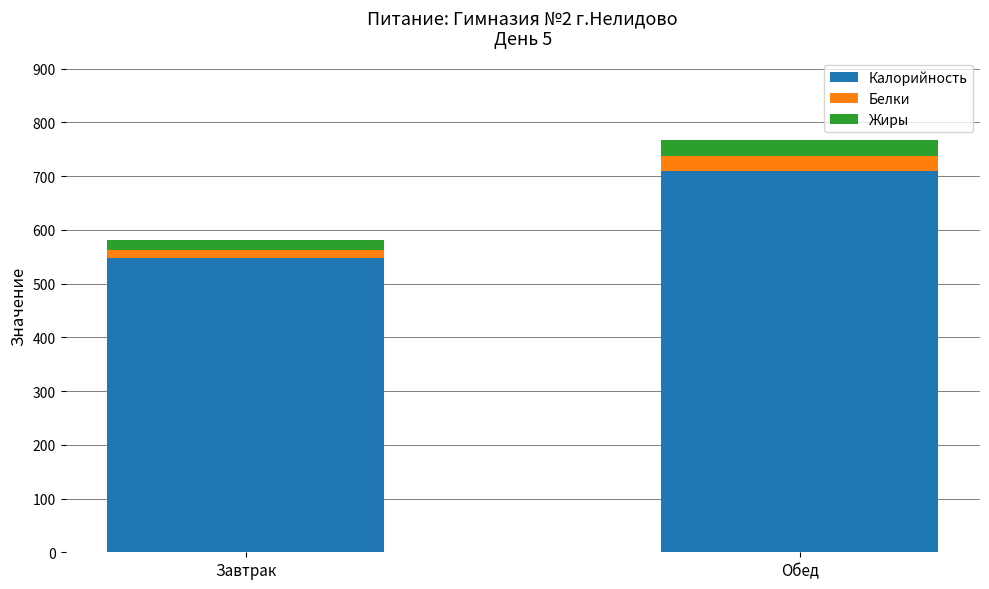

At which category is the sum across all series the highest?

Обед